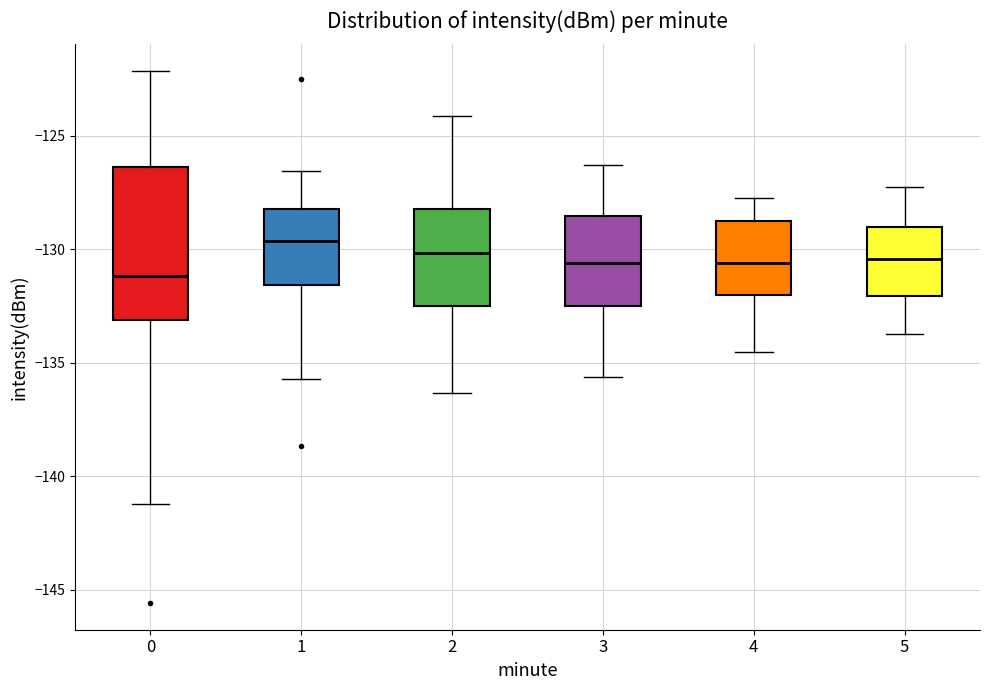

Comparing the boxes themselves (not the whiskers), which one is the tallest?

0